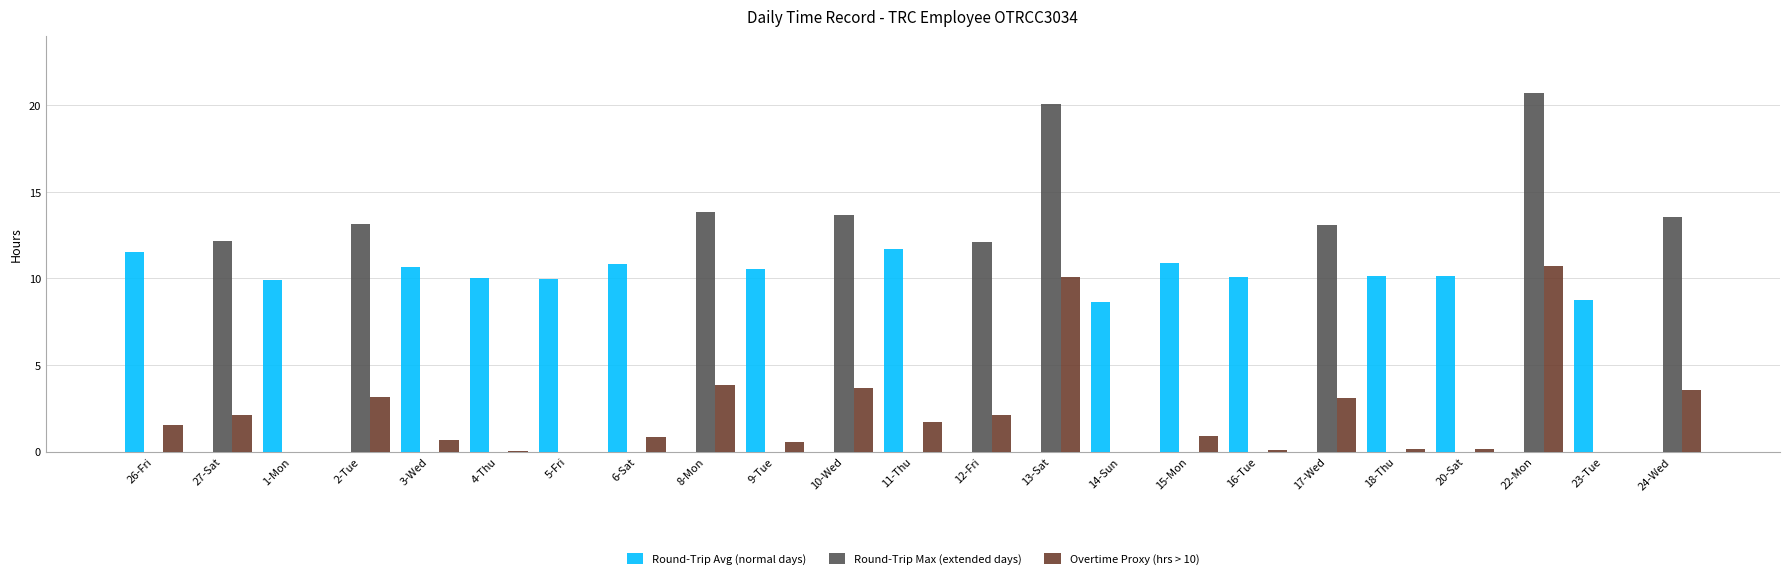

Are the bars grouped side by side (vs. stacked)?

Yes